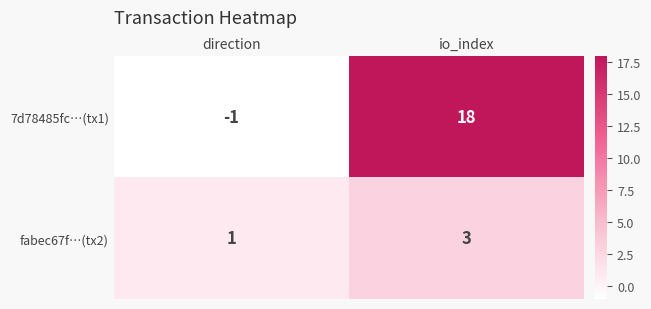

At which category is the sum across all series the highest?

io_index